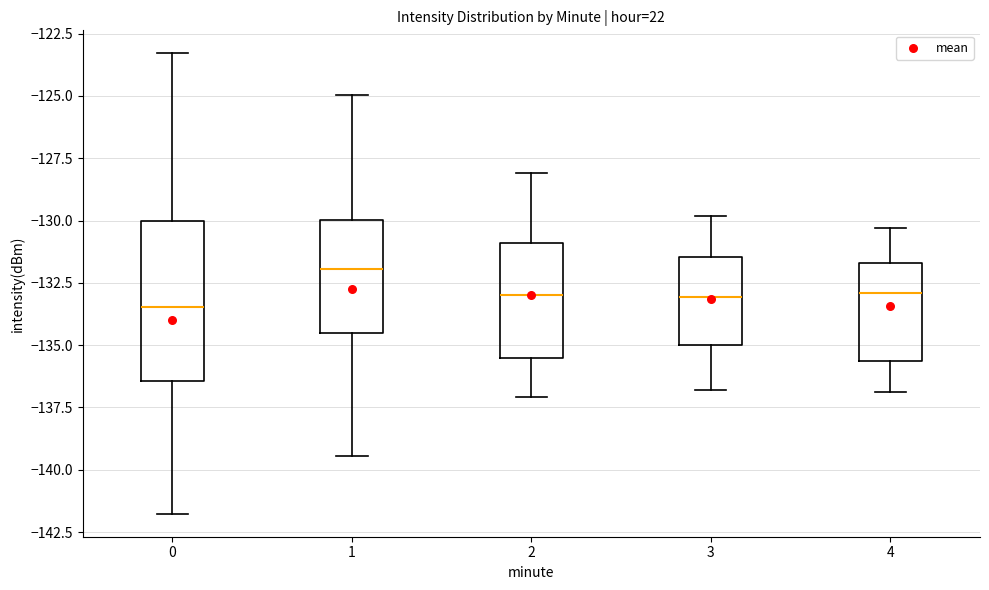

Reading left to right, read every box against the y-axis: the position of its median line, the range the box covers, and the ends of its whiskers. The values are not printed on the chart, so give them approximately, as read against the axis.

0: median -133.5, box -136.5 to -130.0, whiskers -142.0 to -123.5
1: median -132.0, box -134.5 to -130.0, whiskers -139.5 to -125.0
2: median -133.0, box -135.5 to -131.0, whiskers -137.0 to -128.0
3: median -133.0, box -135.0 to -131.5, whiskers -137.0 to -130.0
4: median -133.0, box -135.5 to -131.5, whiskers -137.0 to -130.5